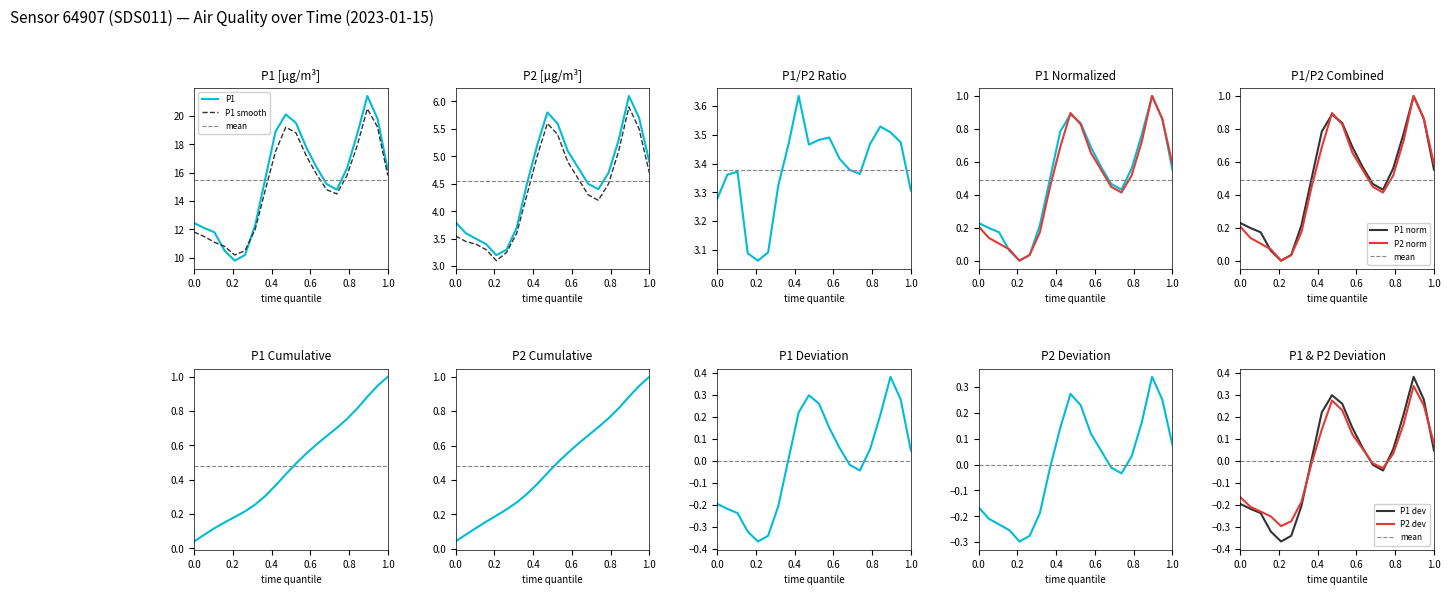

What is the maximum value for P1?

21.4